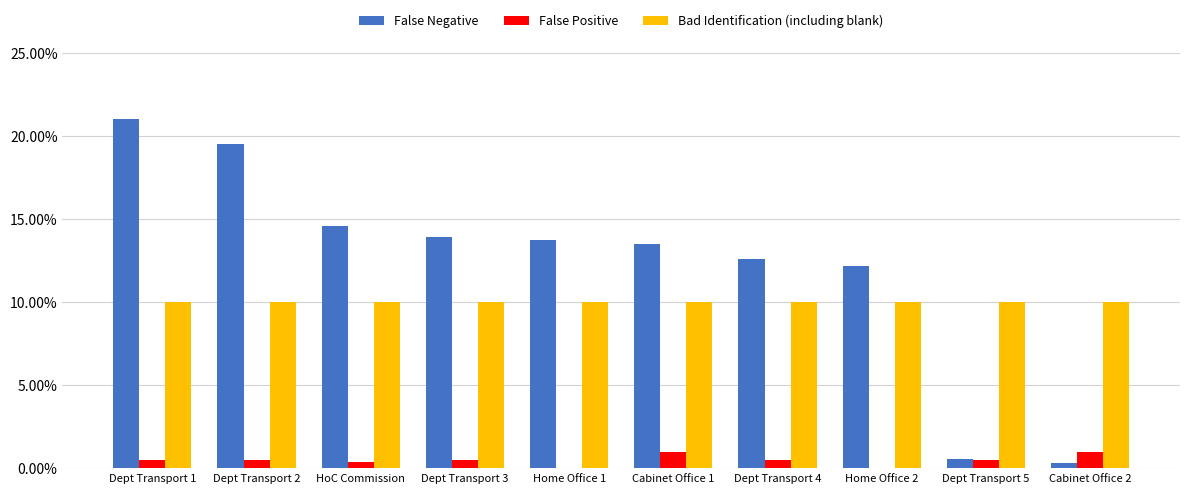

Is it true that Bad Identification (including blank) equals 10.0 at Cabinet Office 1?

True